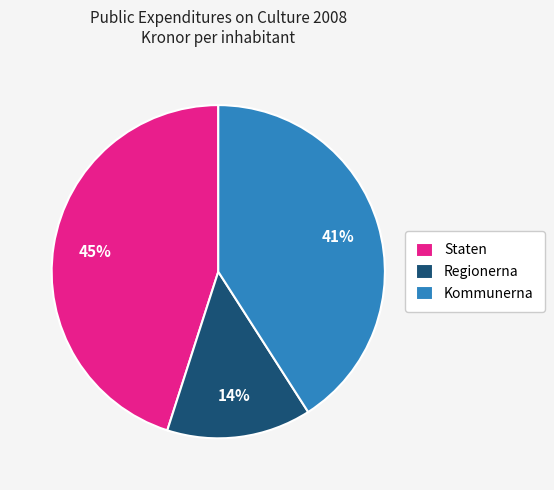

Count the number of slices in the pie.

3